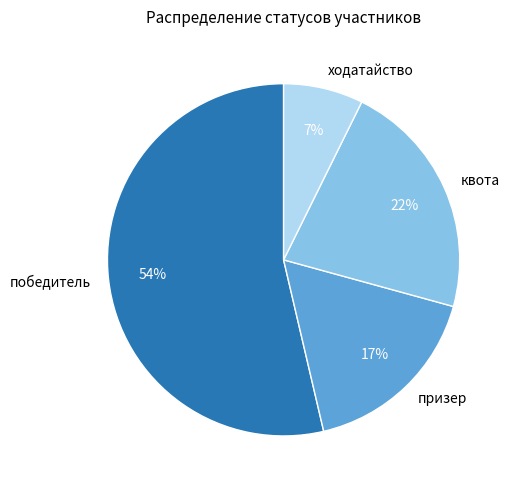

Does ходатайство represent more than half of the total?

No